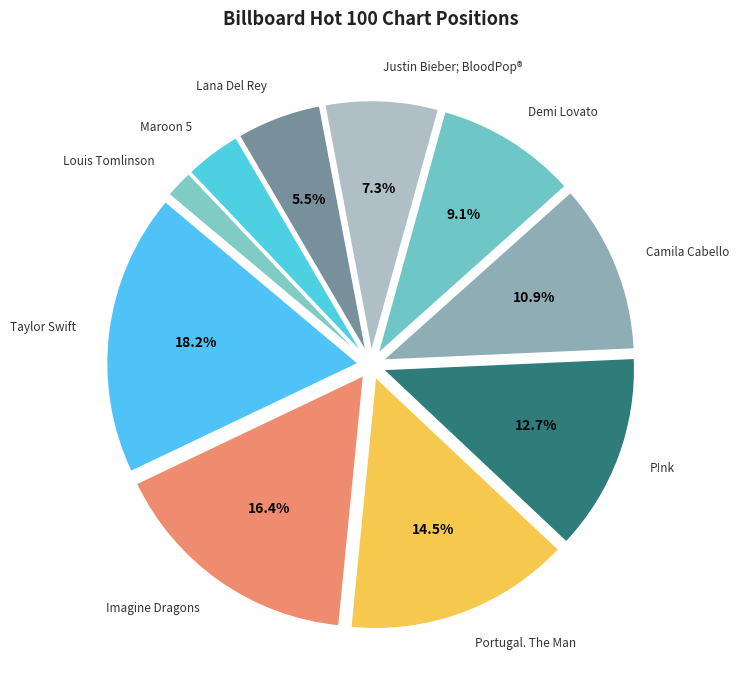

Which has a higher value, Justin Bieber; BloodPop® or Taylor Swift?

Taylor Swift